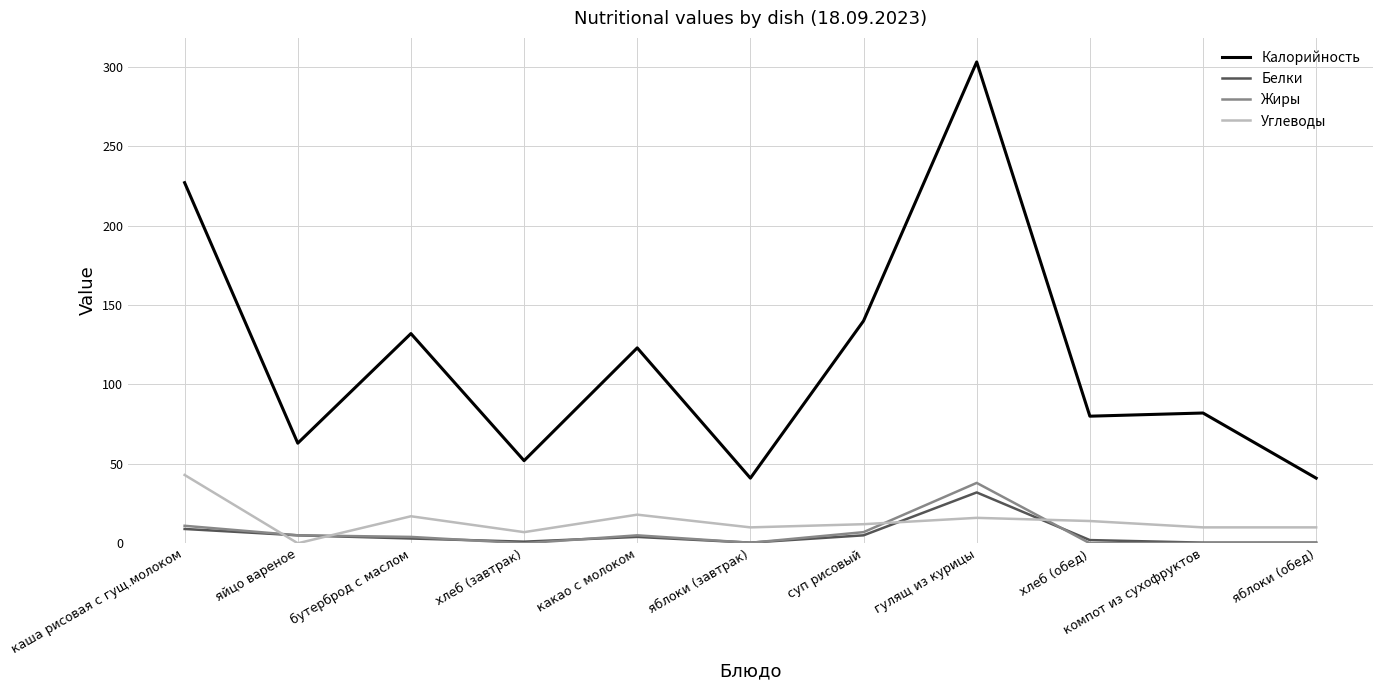

What is the highest value of the Калорийность series?

303.0